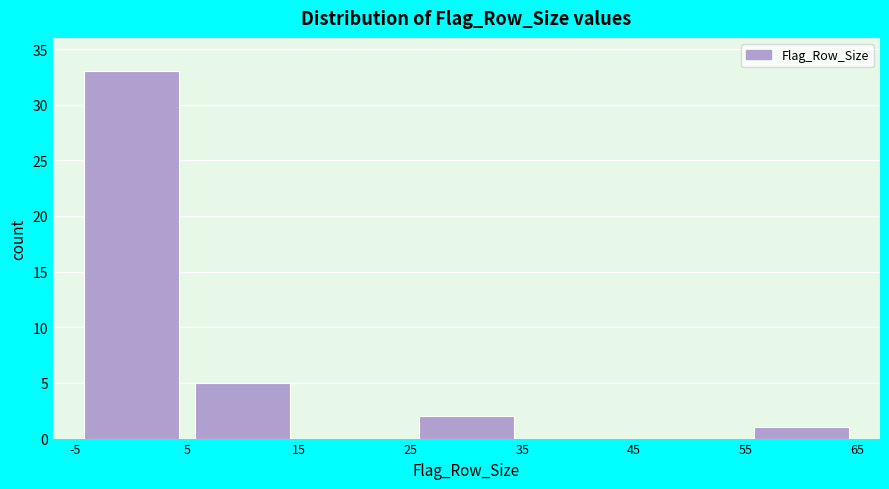

What is the height of the bar covering 55 to 65 on the x-axis? The values are not printed on the chart, so give them approximately, as read against the axis.

1